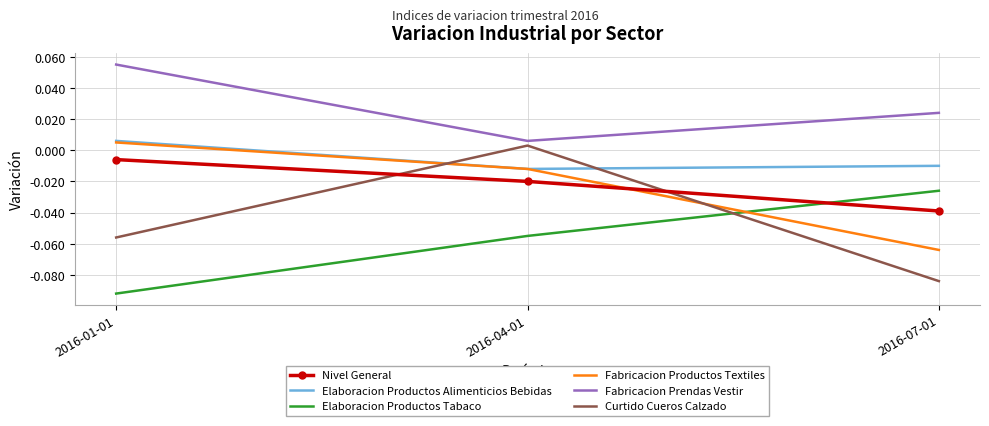

Which category has the highest value in the Fabricacion Productos Textiles series?

2016-01-01